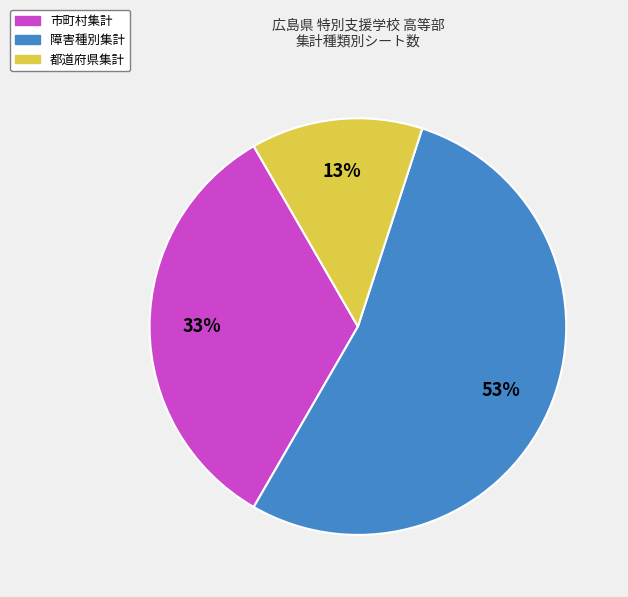

Does any single category account for the majority?

Yes